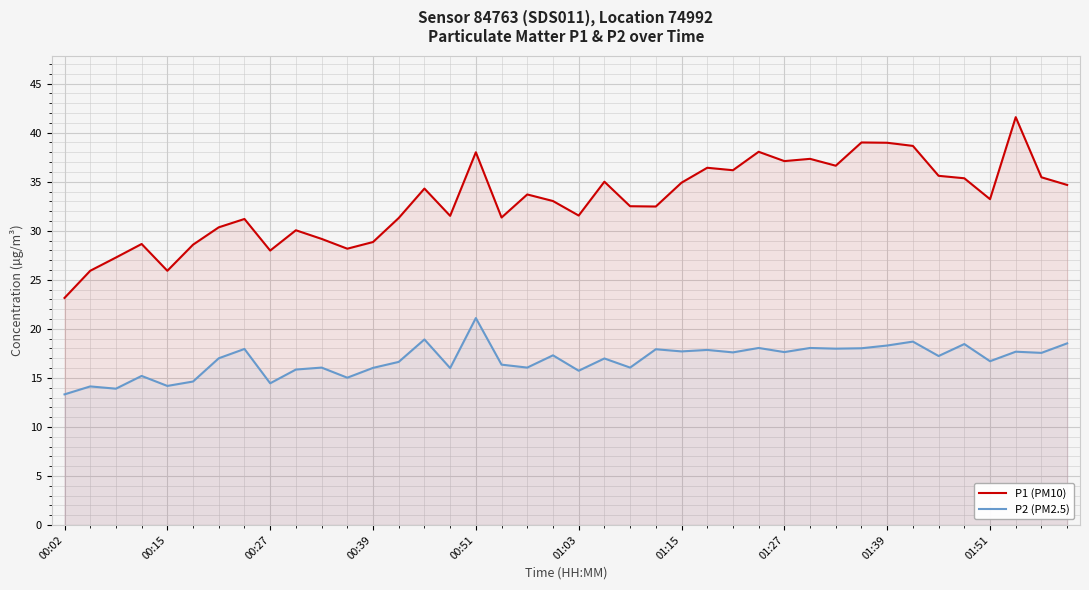

At how many categories does at least one series exceed 39?

1